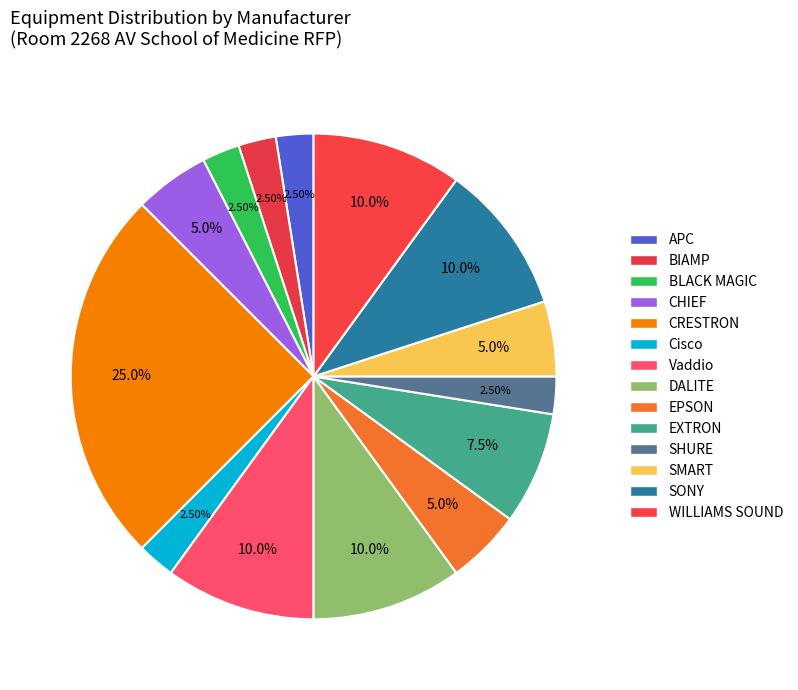

True or false: EXTRON accounts for 8% of the total.

True